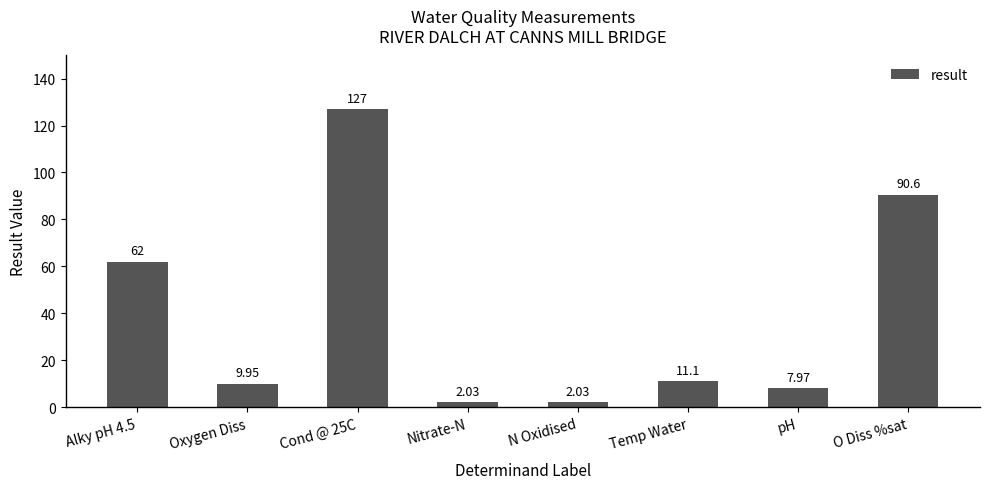

What is the difference between the values at Alky pH 4.5 and Nitrate-N?

60.0